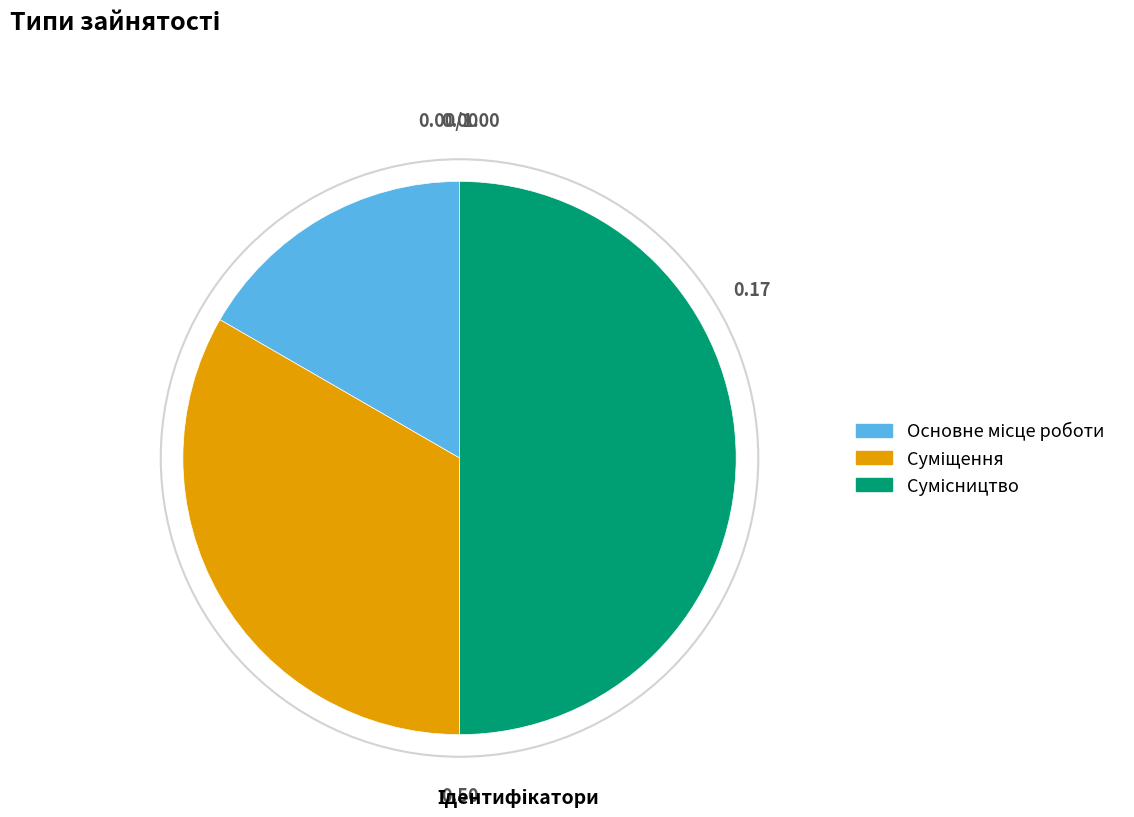

Is there any slice that represents more than half of the pie?

No